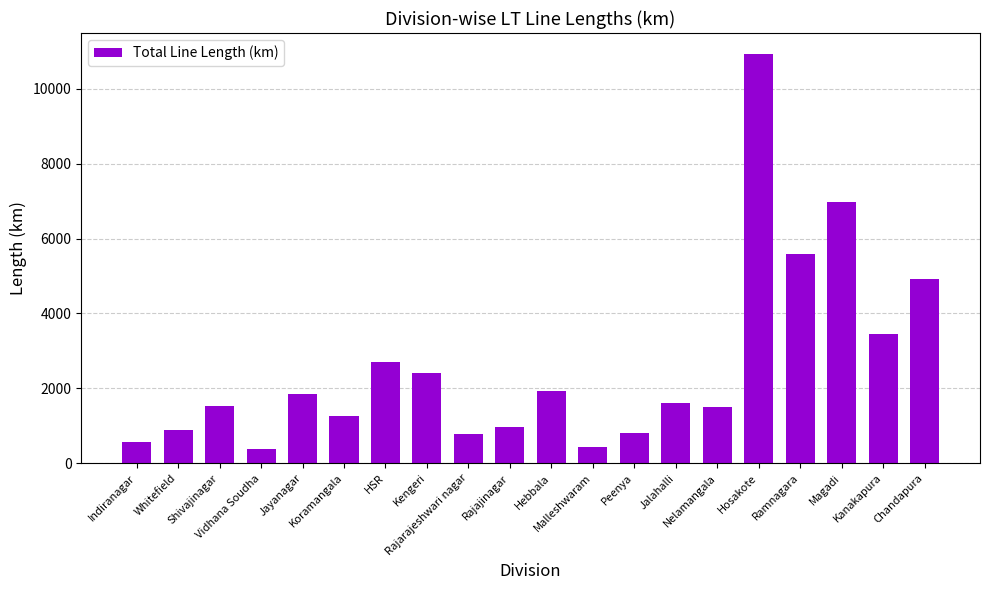

What is the difference between the second highest and second lowest values?

6557.1